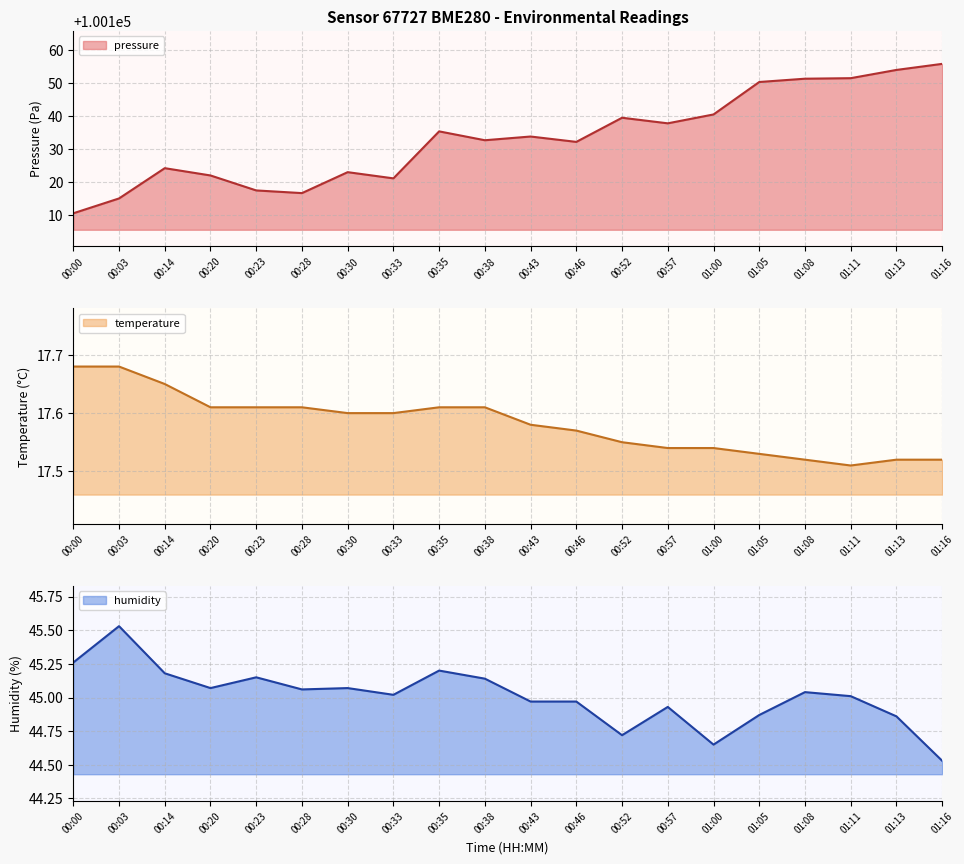

What is the value of the humidity point at the 11th from the left?

45.0